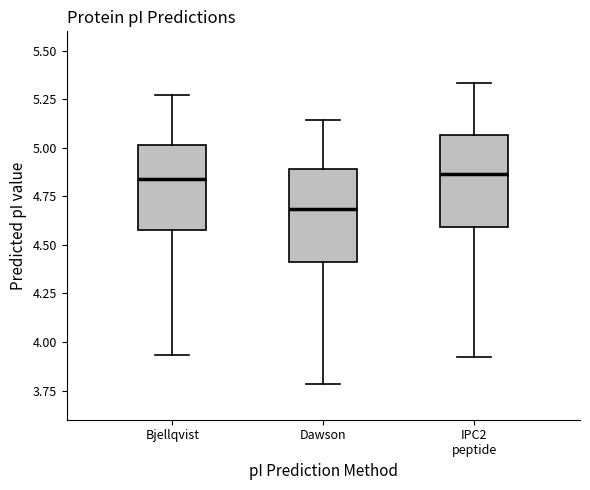

Where does the upper whisker of the box for Dawson end on the y-axis? The values are not printed on the chart, so give them approximately, as read against the axis.

5.15